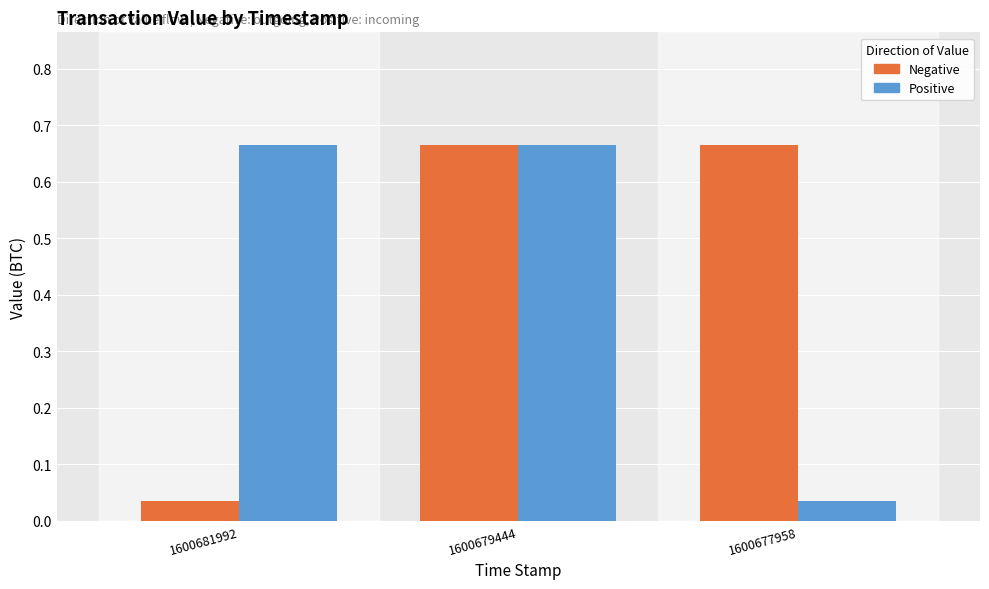

At which label is Negative closest to 0?

1600681992